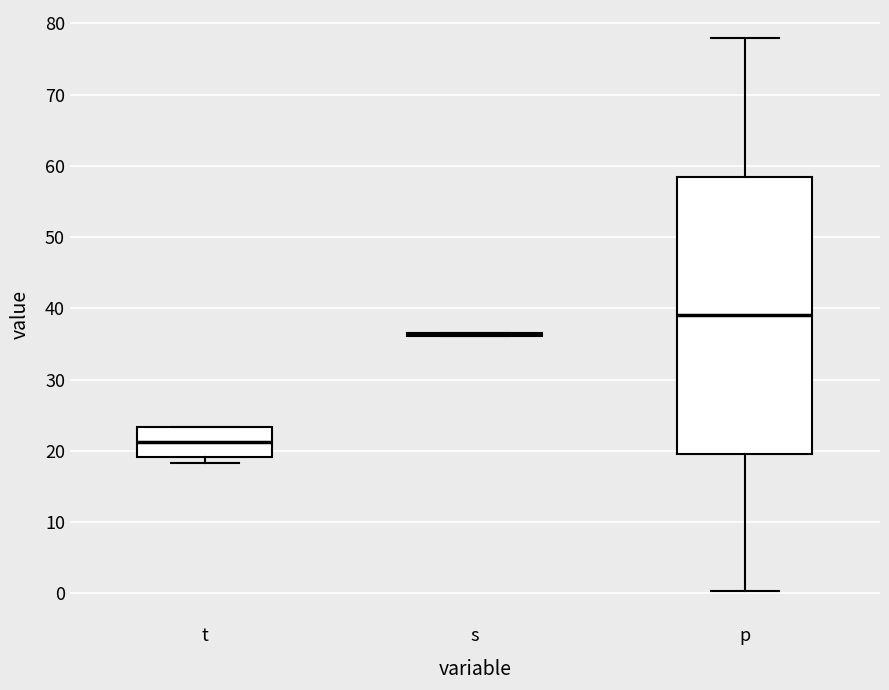

Which box is the tallest, from its lower edge to its upper edge?

p